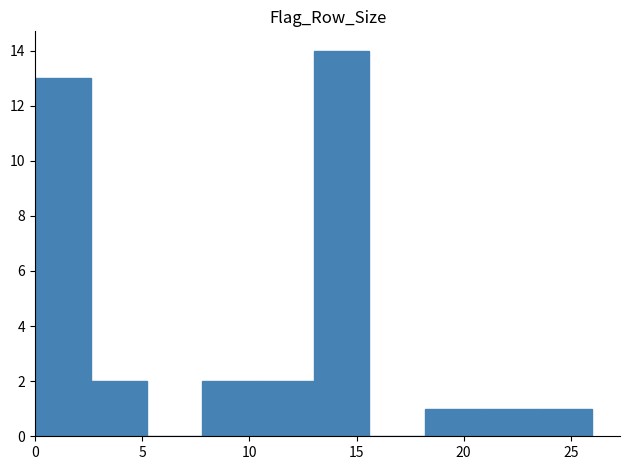

What is the height of the bar covering 18.2 to 20.8 on the x-axis? Neither the bar edges nor the heights are printed on the chart, so give them approximately, as read against the axes.

1